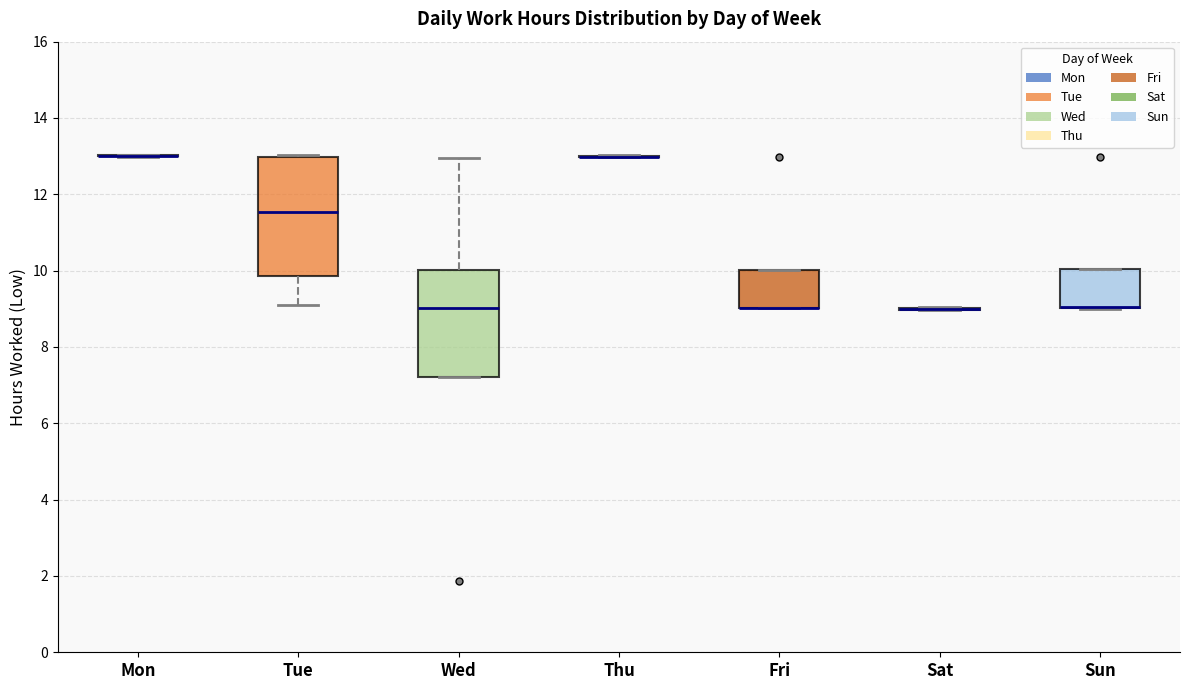

Reading left to right, transcribe this box plot: for each box, give where its median line is, the range the box spans, and where its two whiskers end, as read against the y-axis. The values are not printed on the chart, so give them approximately, as read against the axis.

Mon: box collapsed to a line at 13.0, whiskers 13.0 to 13.0
Tue: median 11.6, box 9.8 to 13.0, whiskers 9.2 to 13.0
Wed: median 9.0, box 7.2 to 10.0, whiskers 7.2 to 13.0
Thu: box collapsed to a line at 13.0, whiskers 13.0 to 13.0
Fri: median 9.0 (drawn on the box's lower edge), box 9.0 to 10.0, whiskers 9.0 to 10.0
Sat: box collapsed to a line at 9.0, whiskers 9.0 to 9.0
Sun: median 9.0 (drawn on the box's lower edge), box 9.0 to 10.0, whiskers 9.0 to 10.0